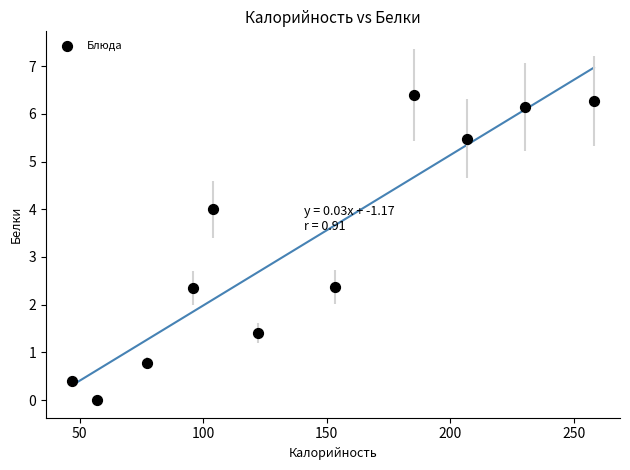

What is the average Y value?

3.2